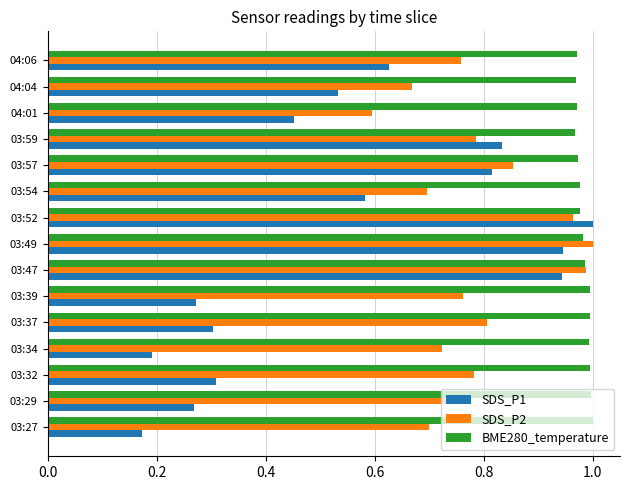

At which label is SDS_P2 closest to 0?

04:01